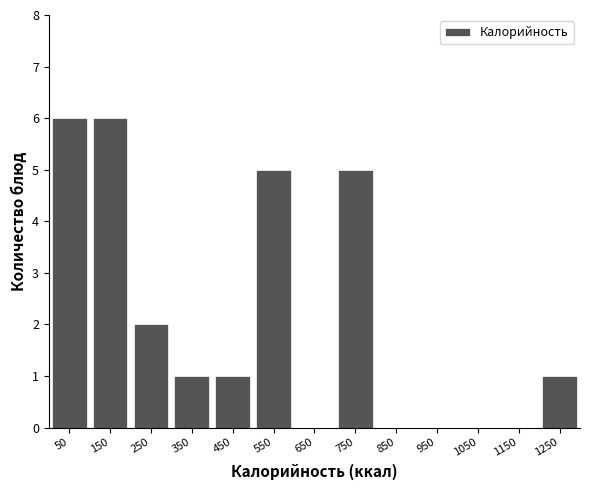

Reading left to right, list every bar in this chart as the range it spans on the x-axis followed by its height. The values are not printed on the chart, so give them approximately, as read against the axis.

0 to 100: 6
100 to 200: 6
200 to 300: 2
300 to 400: 1
400 to 500: 1
500 to 600: 5
600 to 700: 0
700 to 800: 5
800 to 900: 0
900 to 1000: 0
1000 to 1100: 0
1100 to 1200: 0
1200 to 1300: 1